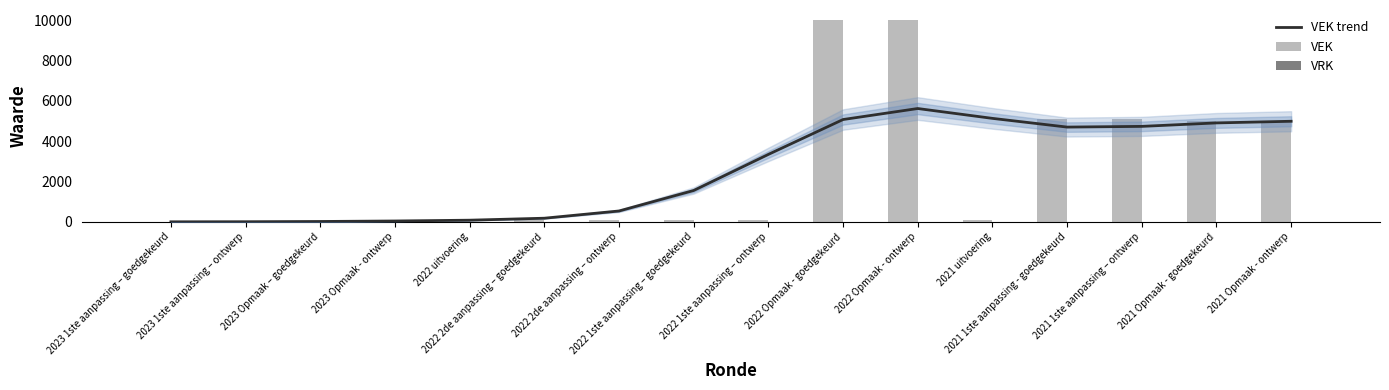

What position from the left is 2021 Opmaak - goedgekeurd?

15